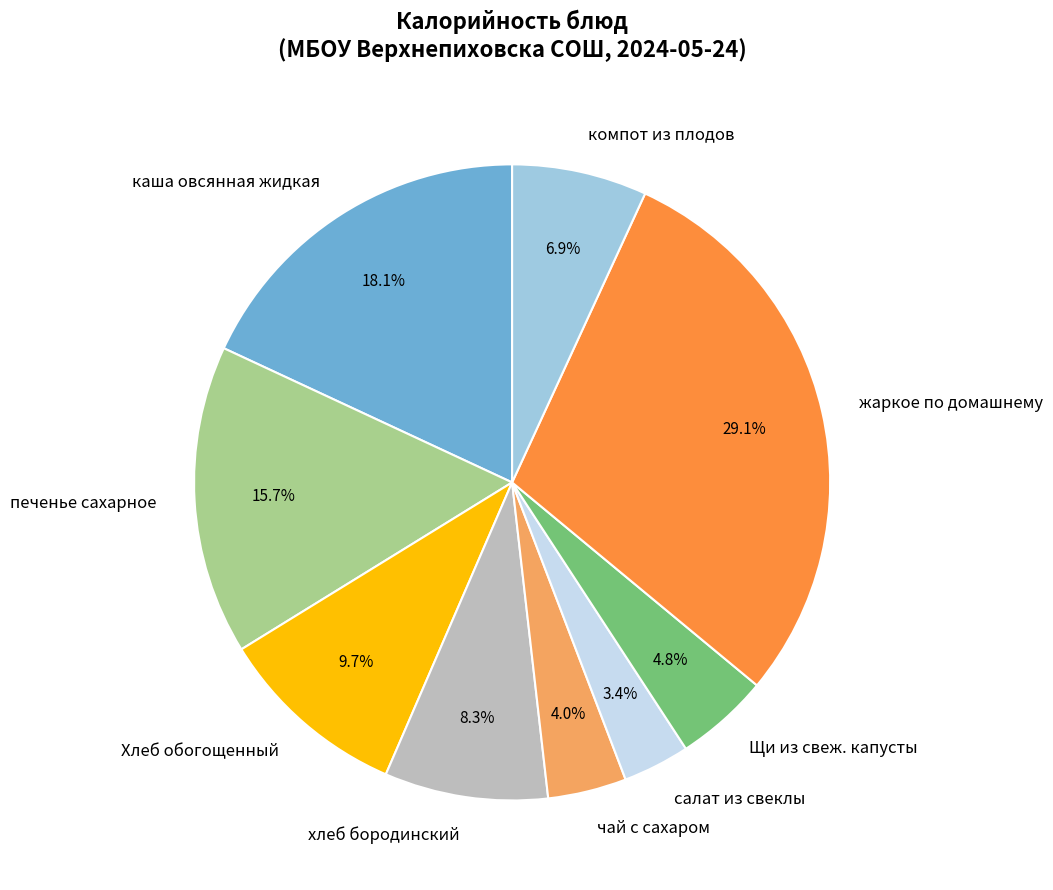

What percentage is the салат из свеклы slice, to the nearest percent?

3%